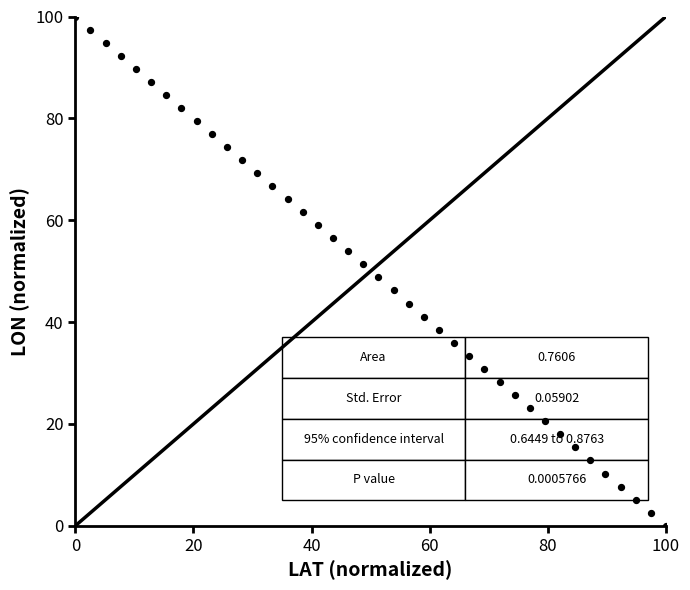

What is the range of Y values (max minus min)?

100.0